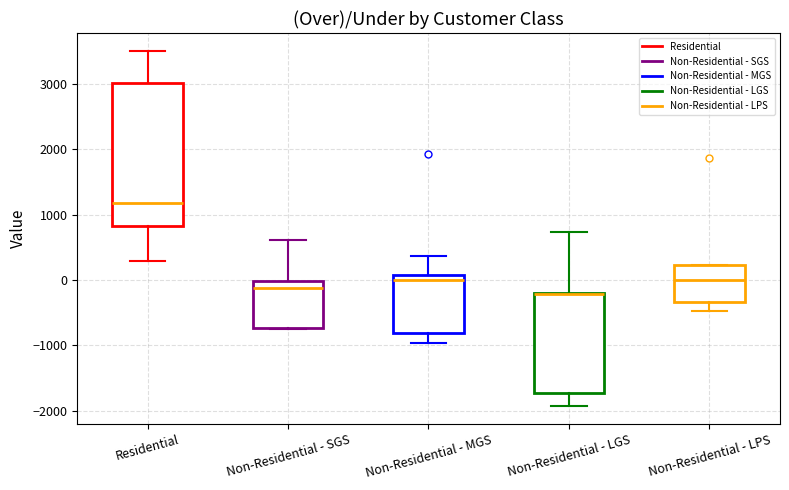

Reading left to right, read every box against the y-axis: the position of its median line, the range the box covers, and the ends of its whiskers. The values are not printed on the chart, so give them approximately, as read against the axis.

Residential: median 1200, box 800 to 3000, whiskers 300 to 3500
Non-Residential - SGS: median -100, box -700 to 0, whiskers -700 to 600
Non-Residential - MGS: median 0, box -800 to 100, whiskers -1000 to 400
Non-Residential - LGS: median -200 (drawn on the box's upper edge), box -1700 to -200, whiskers -1900 to 700
Non-Residential - LPS: median 0, box -300 to 200, whiskers -500 to 200